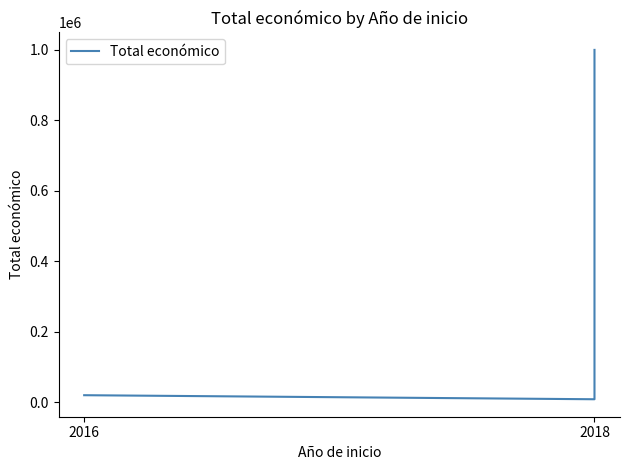

True or false: the data shows 19478 at 2016.

True